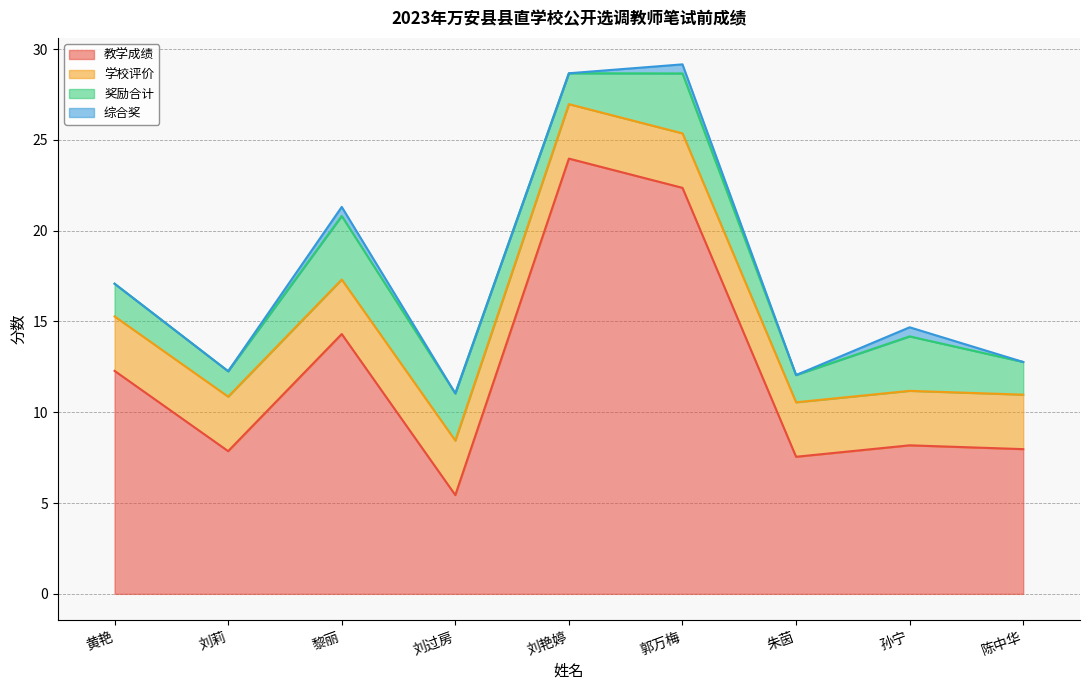

Which has a higher value, 刘艳婷 or 孙宁?

刘艳婷